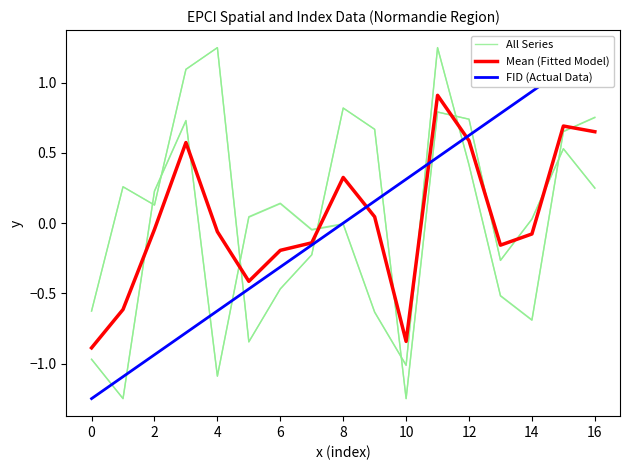

How many interior local valleys does the Mean (Fitted Model) series have?

3